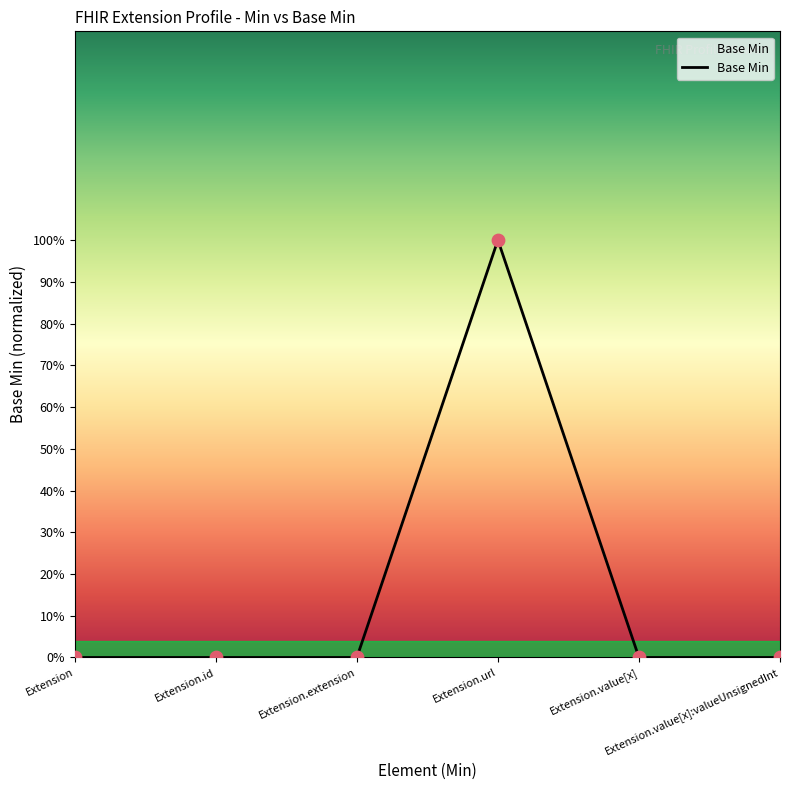

Between Extension.value[x]:valueUnsignedInt and Extension, which is larger?

Extension.value[x]:valueUnsignedInt